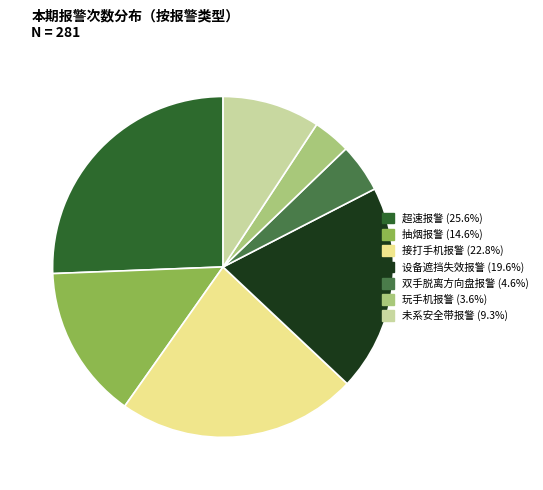

Do 玩手机报警 and 超速报警 together represent more than half of the pie?

No